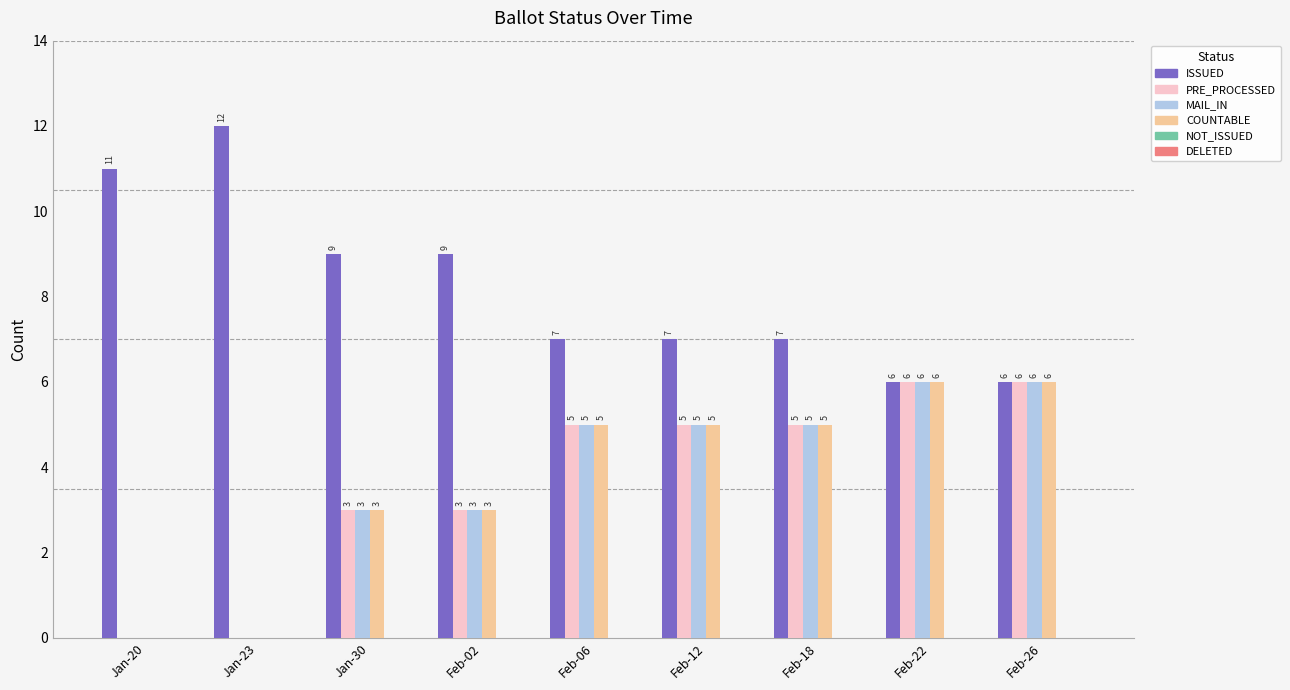

What is the spread (max minus min) of values at Feb-02?

6